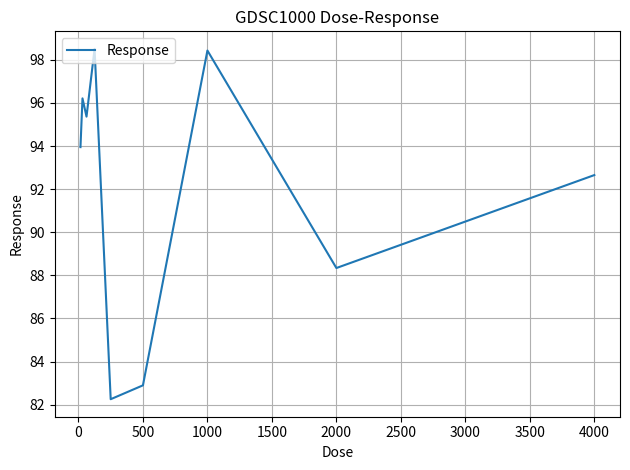

What is the smallest value displayed?

82.3